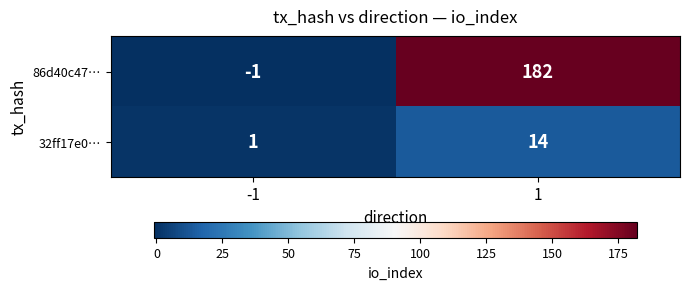

Count the number of categories in the chart.

2